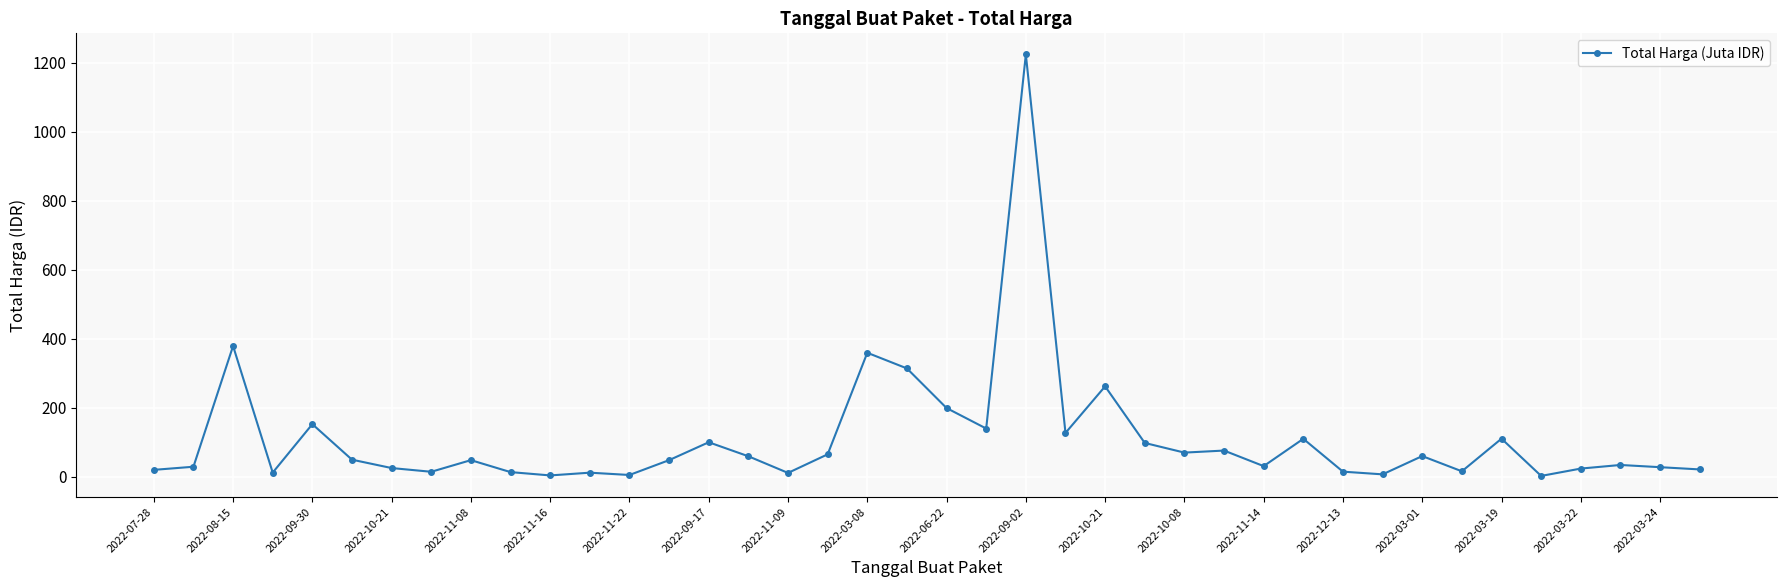

What is the difference between the maximum and second lowest values?

1220.9